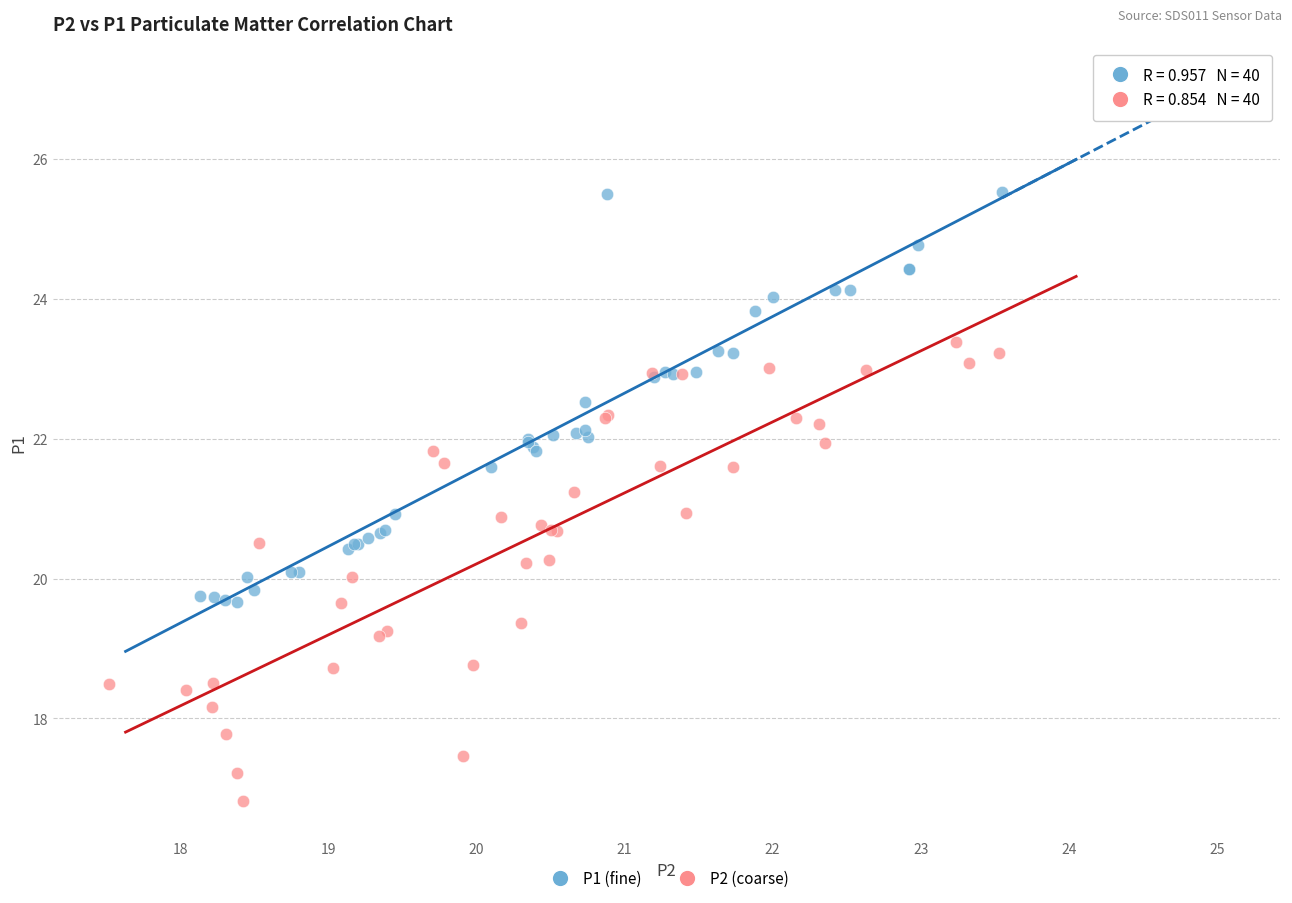

Which series has the widest spread of Y values?

P2 (coarse)